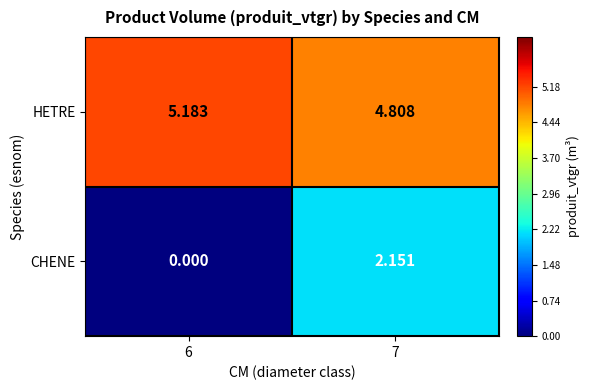

Rank the series by their maximum value, from lowest to highest.

CHENE, HETRE